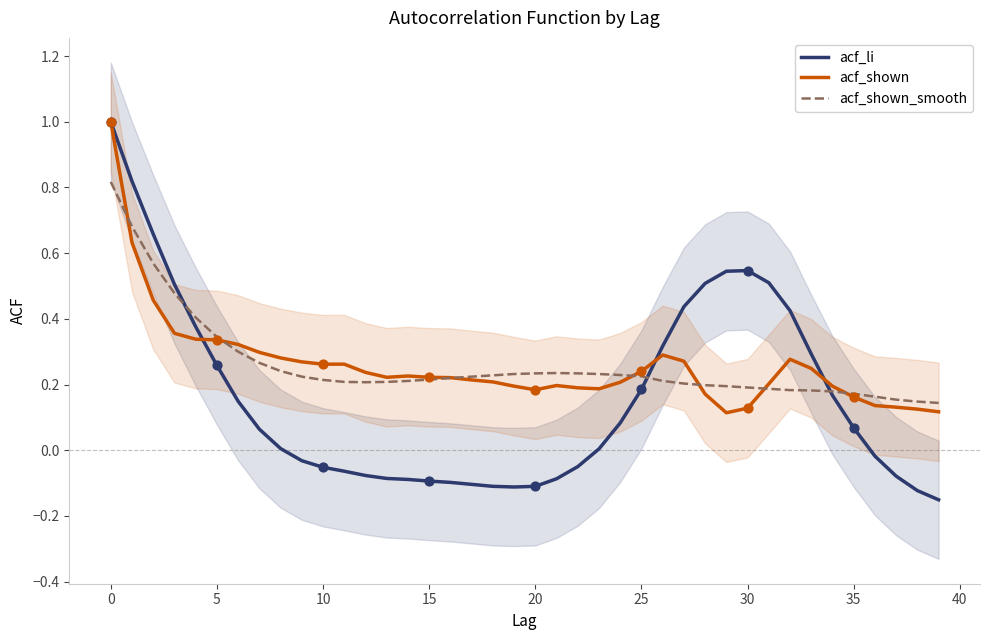

True or false: acf_shown_smooth has a value of 0.1 at 30.

False